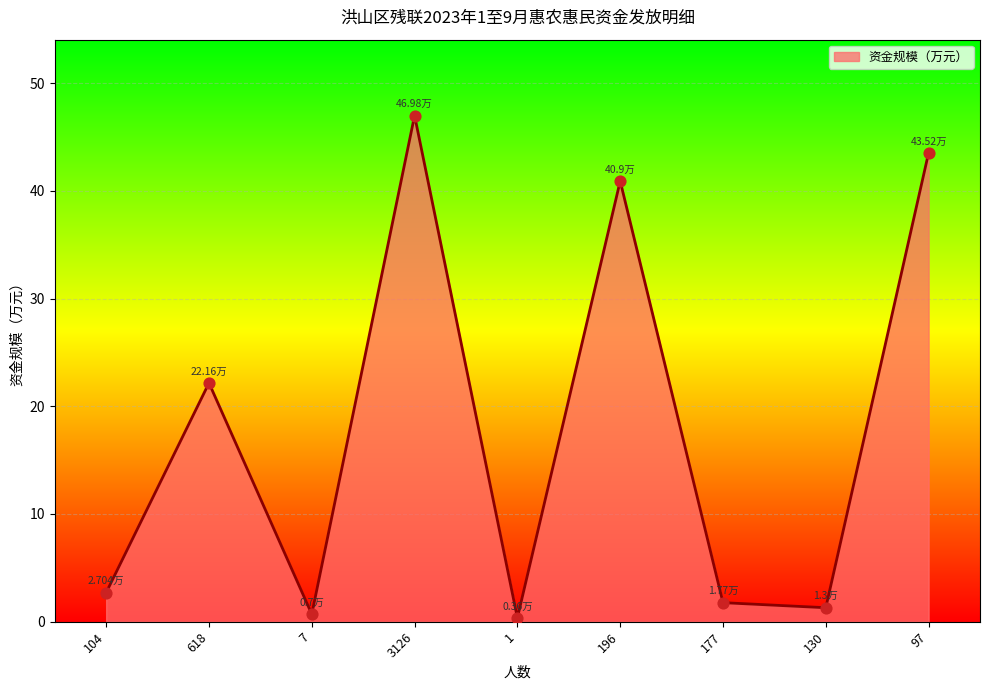

What is the change in value from 618 to 3126?

+24.8